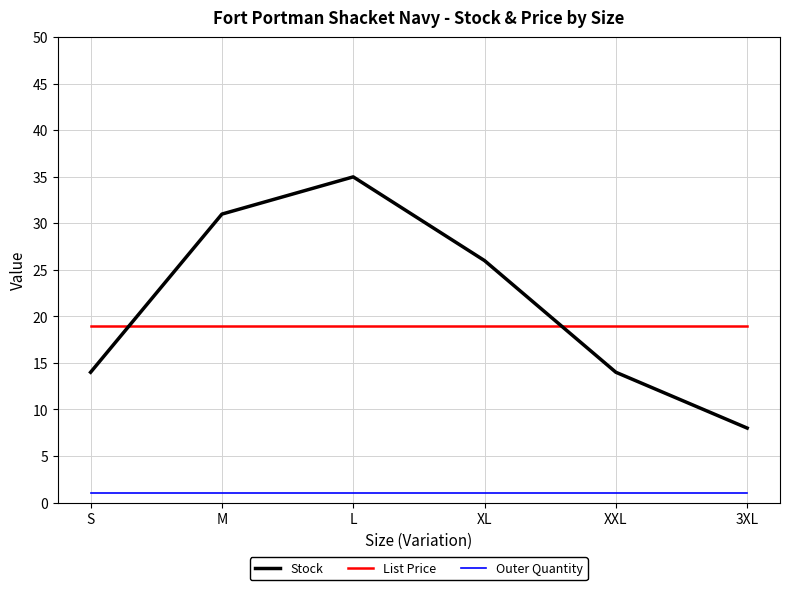

What is the difference between the highest and lowest values at L?

34.0